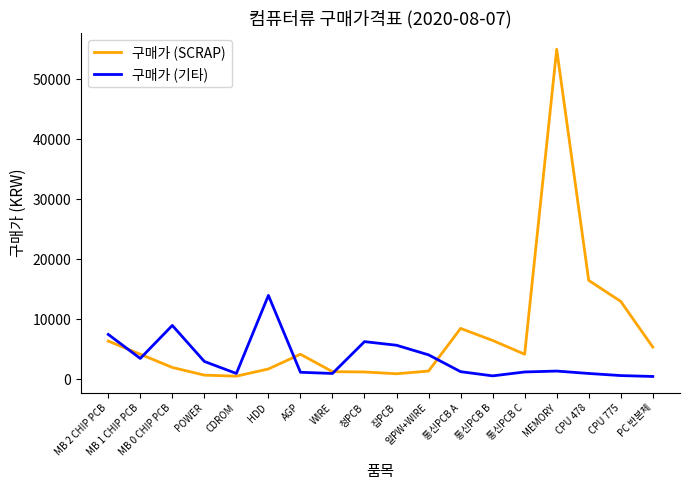

Which label corresponds to the largest value in the chart?

MEMORY